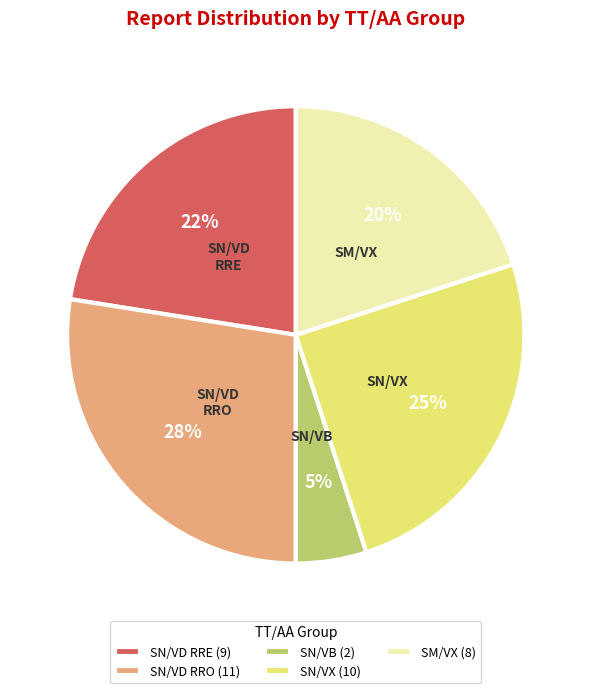

To the nearest percent, what is the average slice percentage?

20%